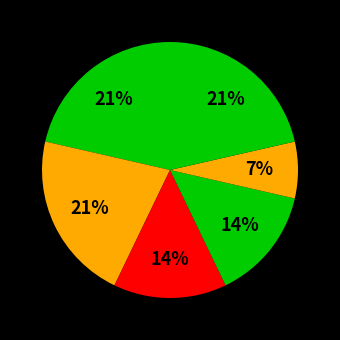

How many slices are in this pie chart?

6